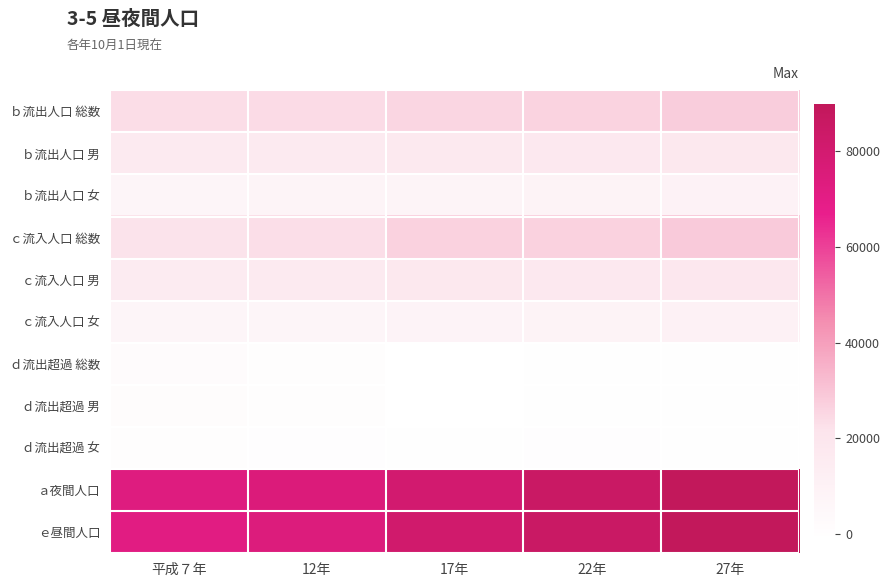

At which category is the sum across all series the highest?

27年